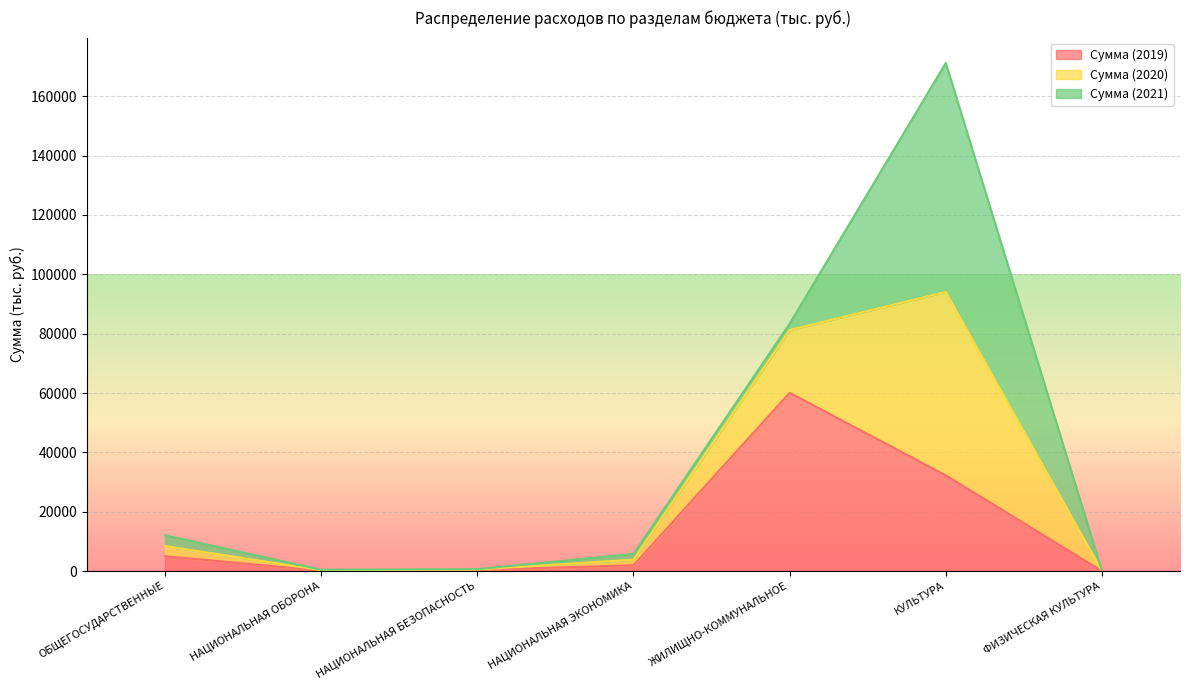

Does the chart display data point markers on the line(s)?

No